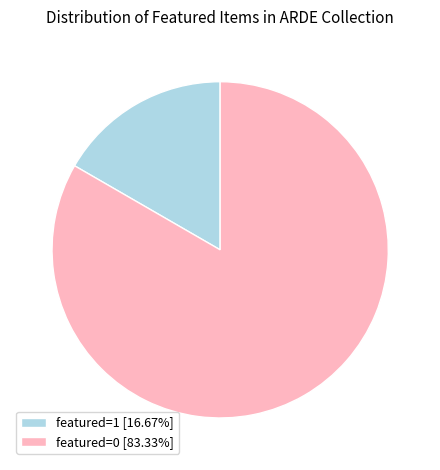

Is featured=0 [83.33%] the majority of the pie?

Yes